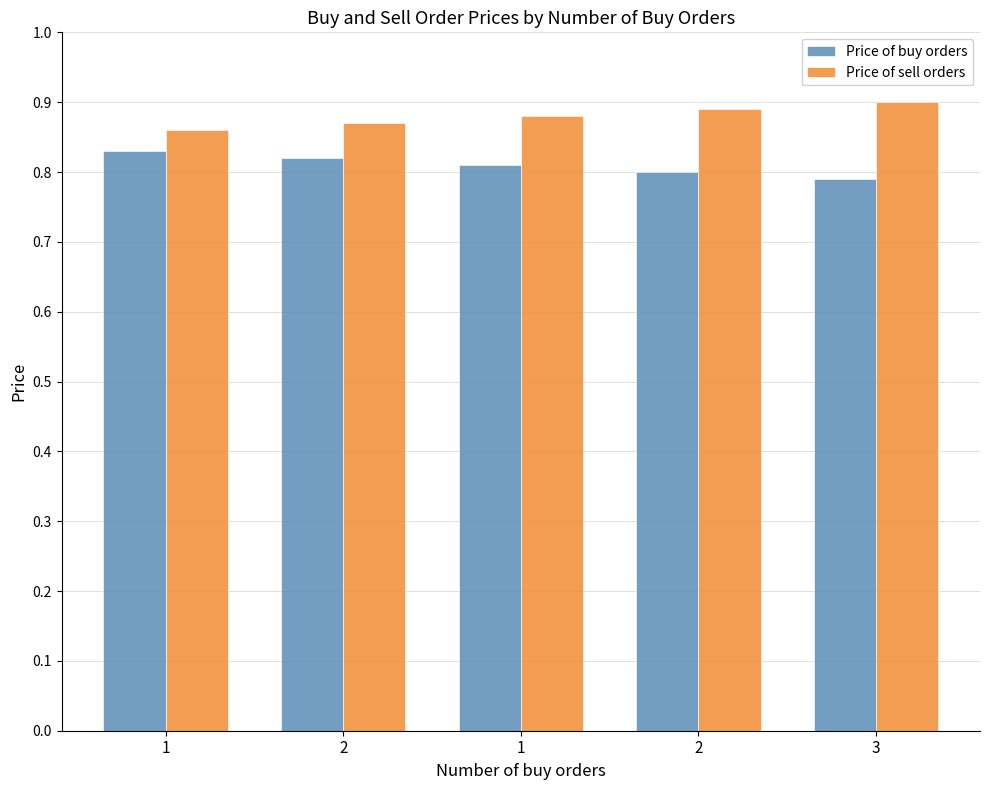

List the labels in order of Price of buy orders value, largest first.

1, 2, 1, 2, 3